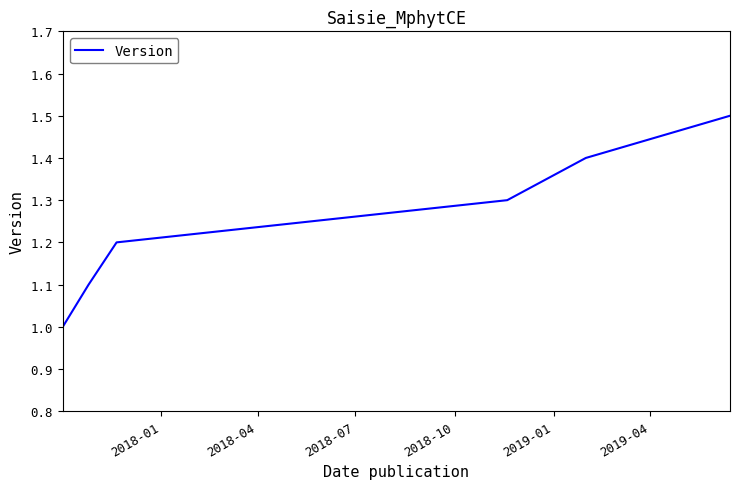

How many values are between 1 and 2?

6